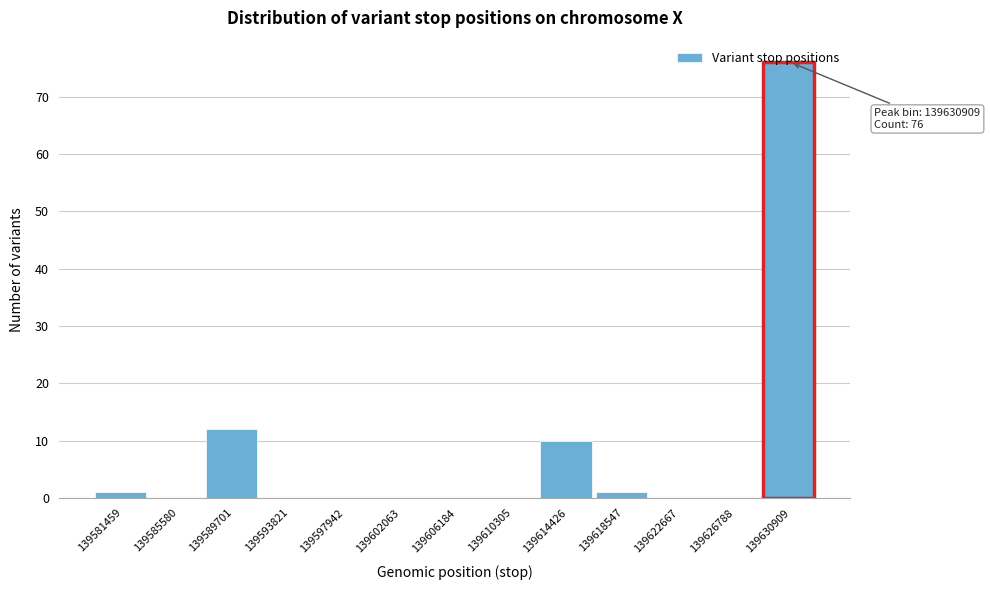

Over which range of the x-axis is the bar tallest?

139629000 to 139633000